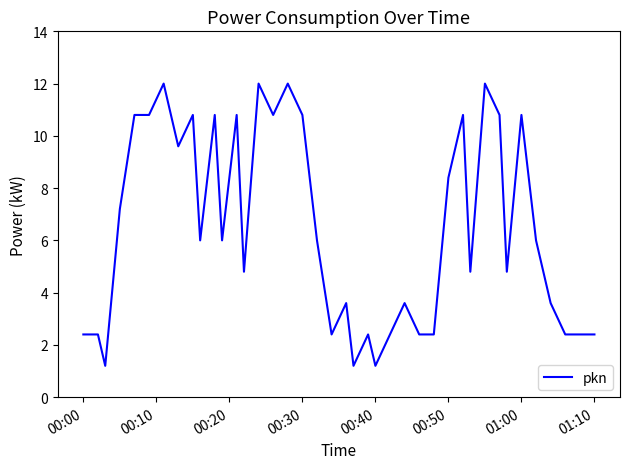

What is the maximum value shown in the chart?

12.0